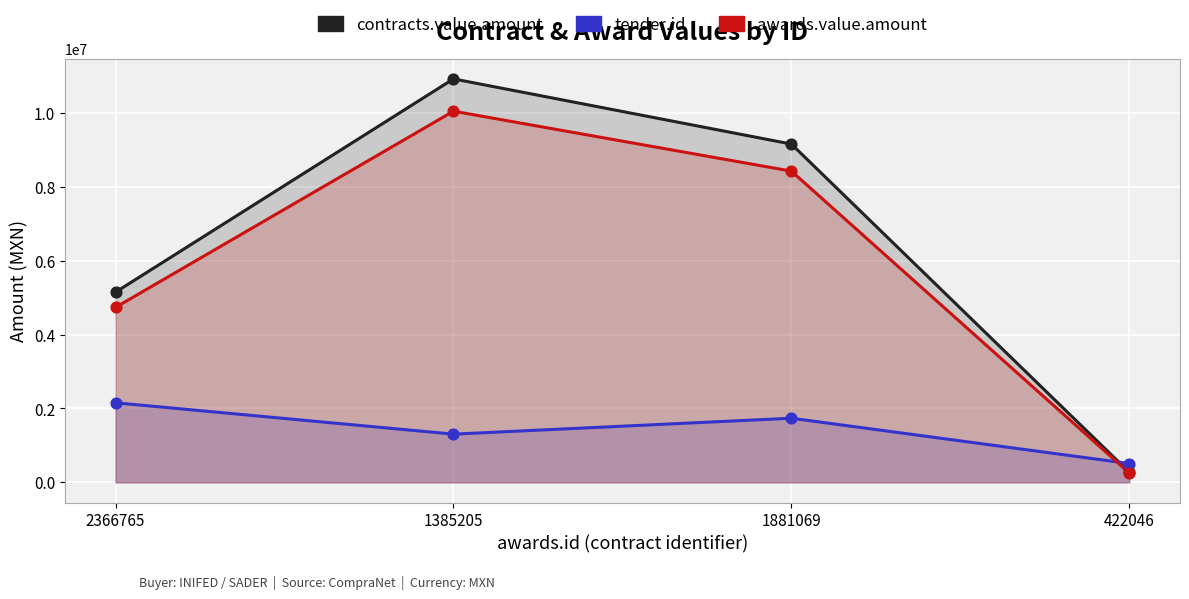

Which series contains the highest Y value?

contracts.value.amount